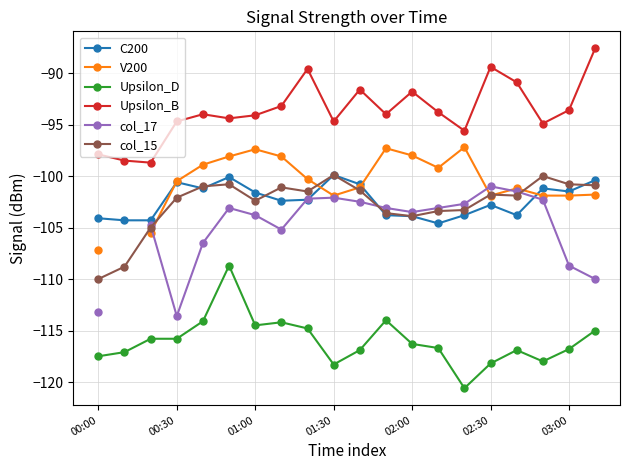

The value of Upsilon_D at 02:00 is -188.5. True or false?

False